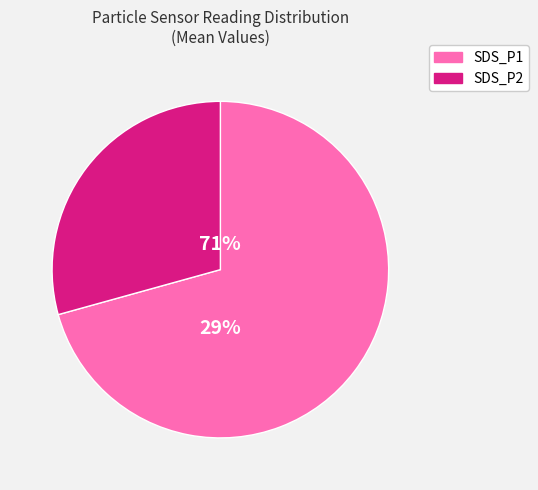

To the nearest percent, what is the combined percentage of SDS_P2 and SDS_P1?

100%